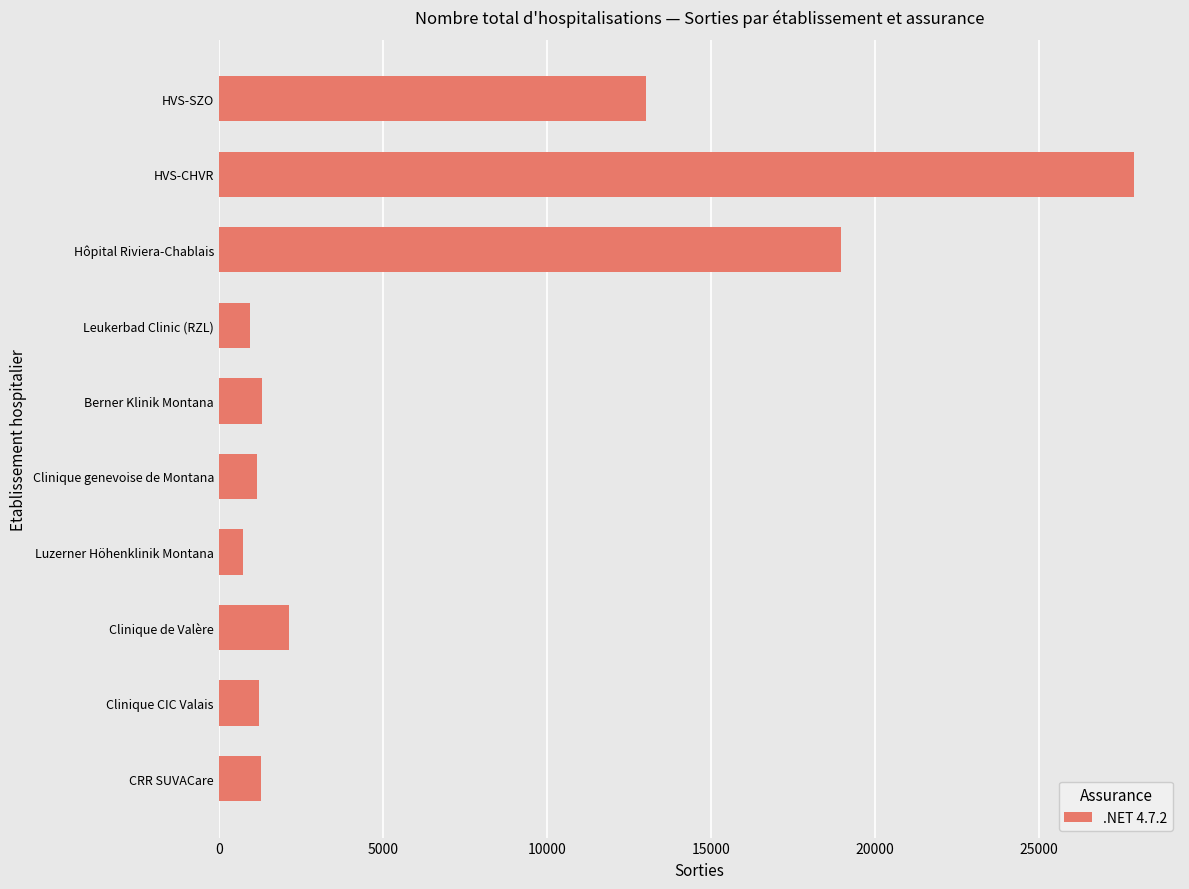

How many data points does each series have?

10